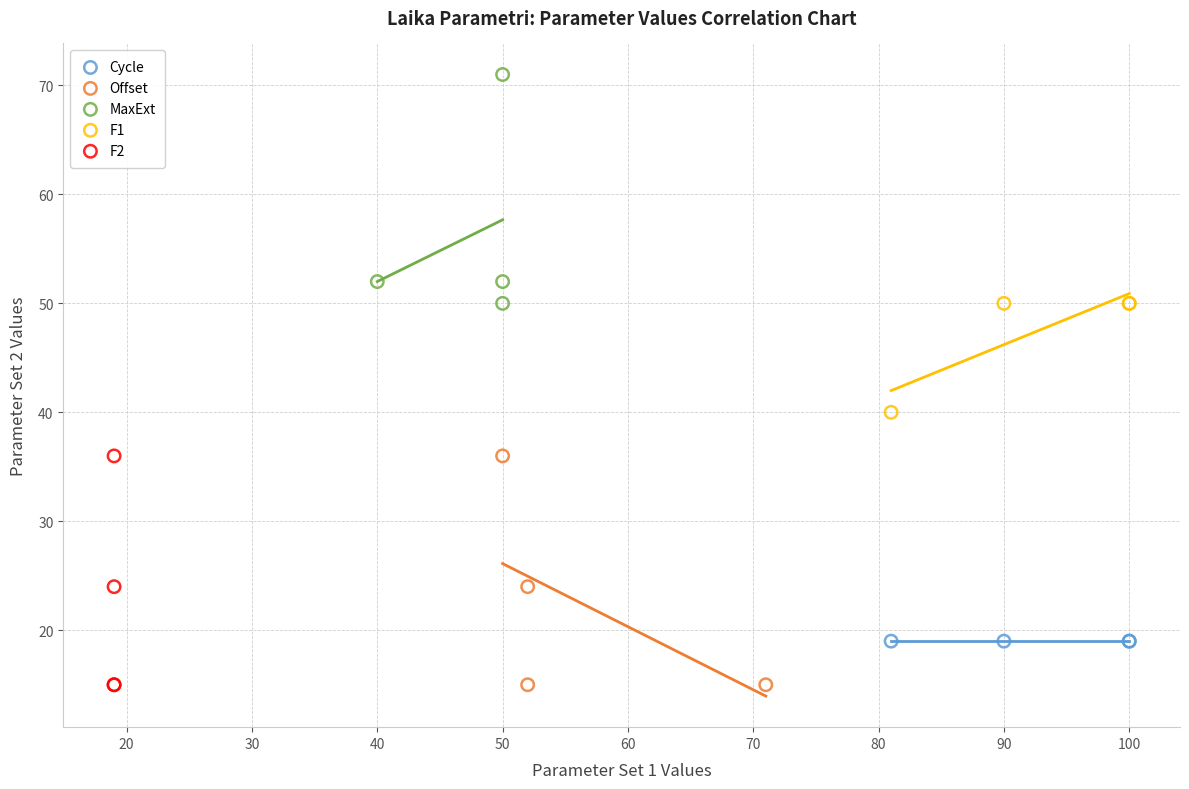

What are all the series names shown in the legend?

Cycle, Offset, MaxExt, F1, F2